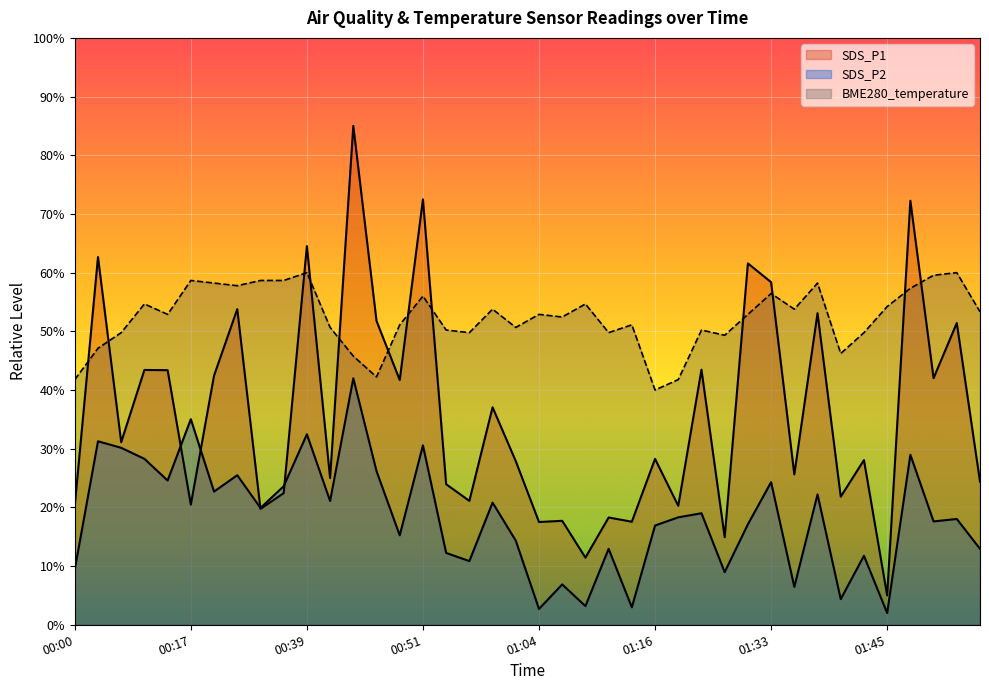

What is the difference between the maximum and second lowest values in the SDS_P2 series?

39.3